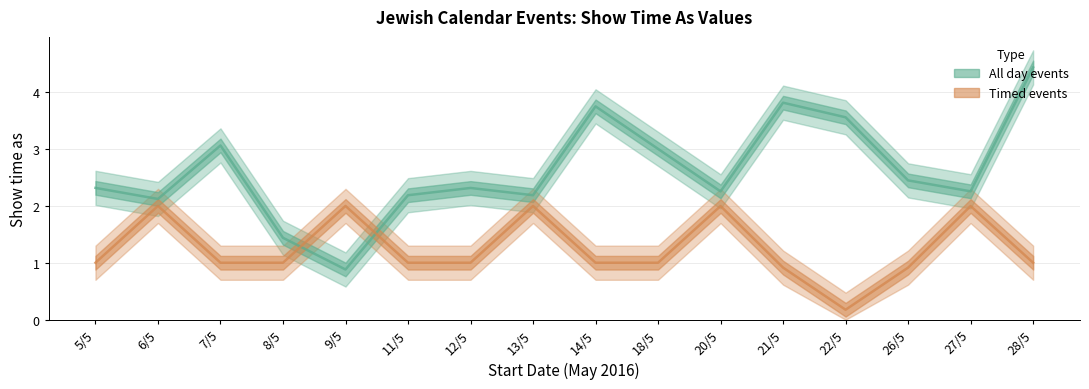

List the series in order of their peak value, lowest first.

Timed events, All day events